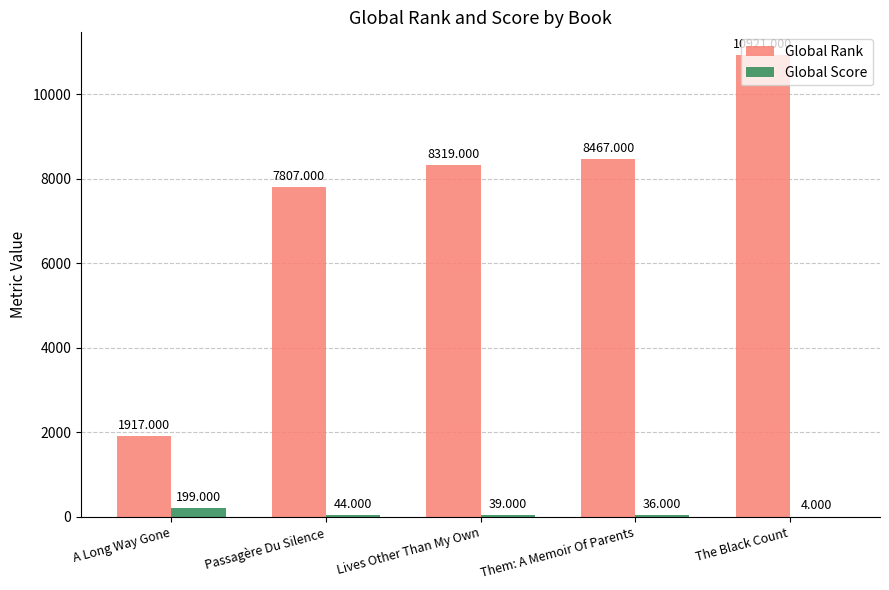

What is the average value of the Global Rank series?

7486